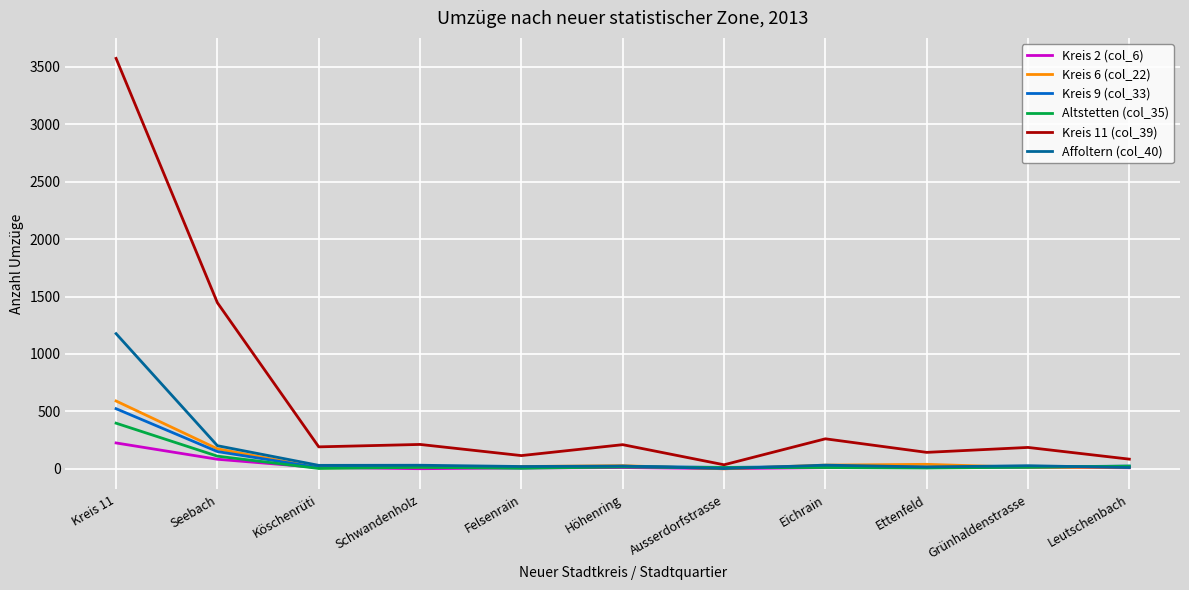

Does the chart display data point markers on the line(s)?

No